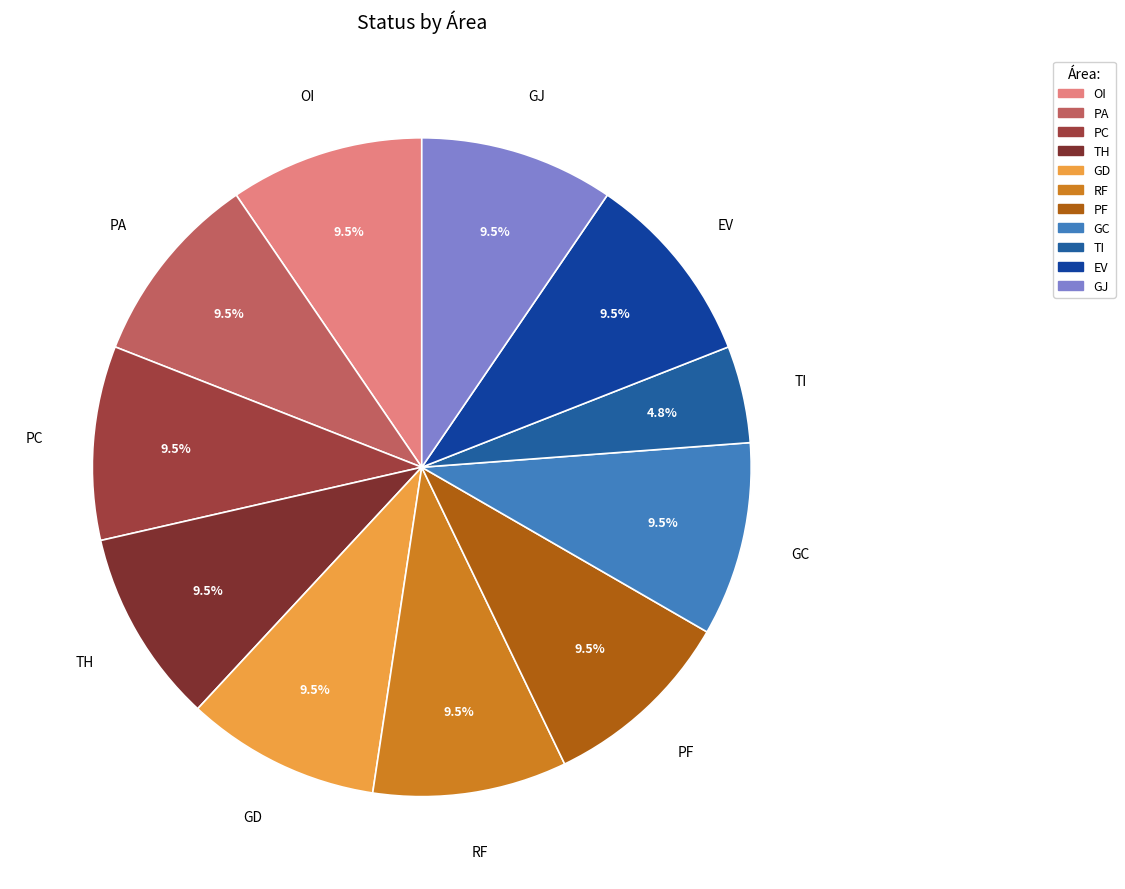

True or false: PC accounts for 19% of the total.

False